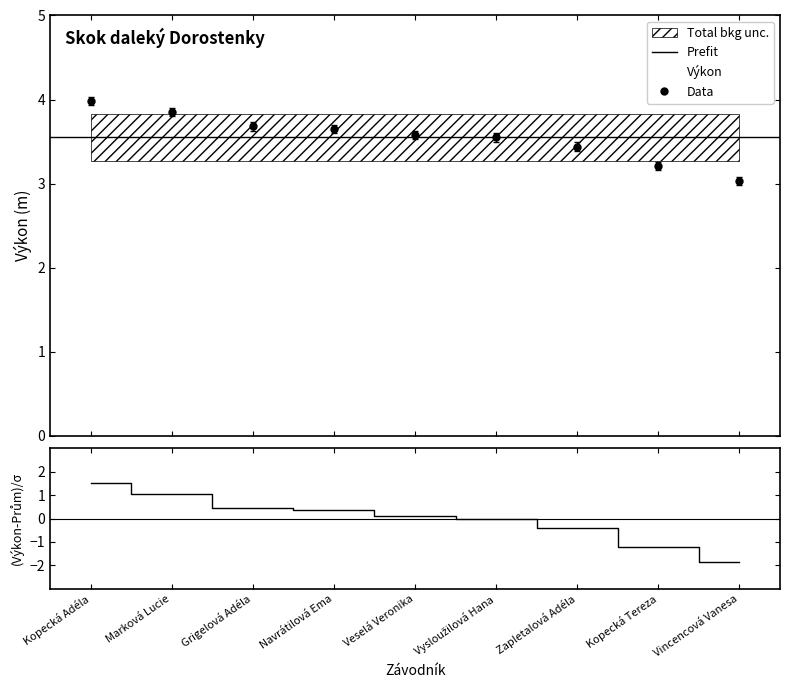

Rank the categories by value from highest to lowest.

Kopecká Adéla, Marková Lucie, Grigelová Adéla, Navrátilová Ema, Veselá Veronika, Vysloužilová Hana, Zapletalová Adéla, Kopecká Tereza, Vincencová Vanesa